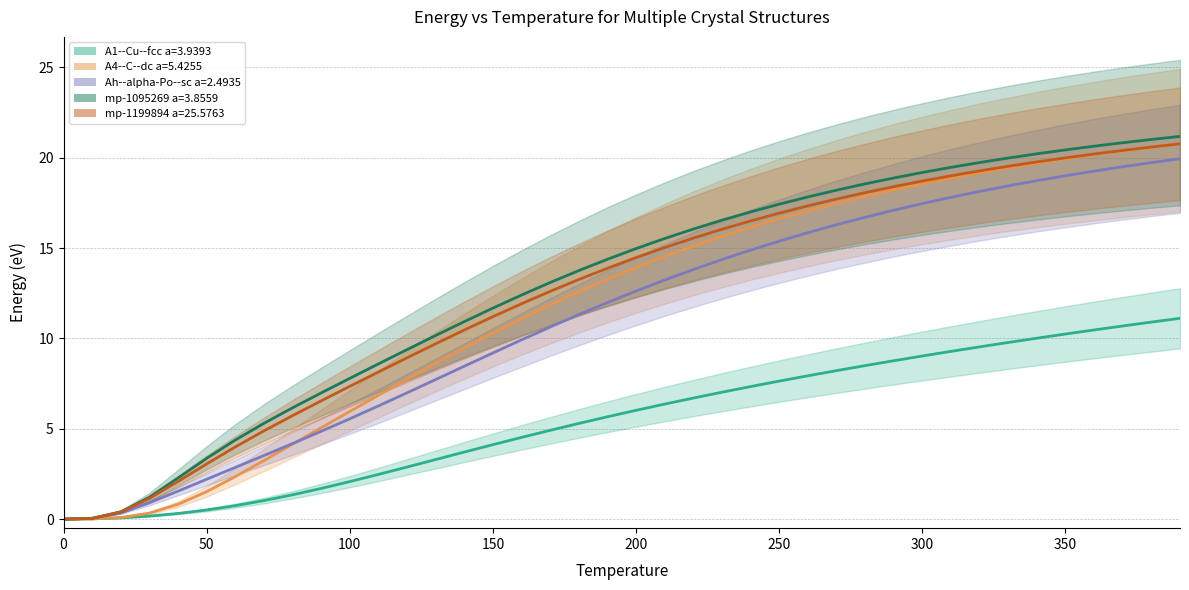

What is the total value across all series at 40?

7.0